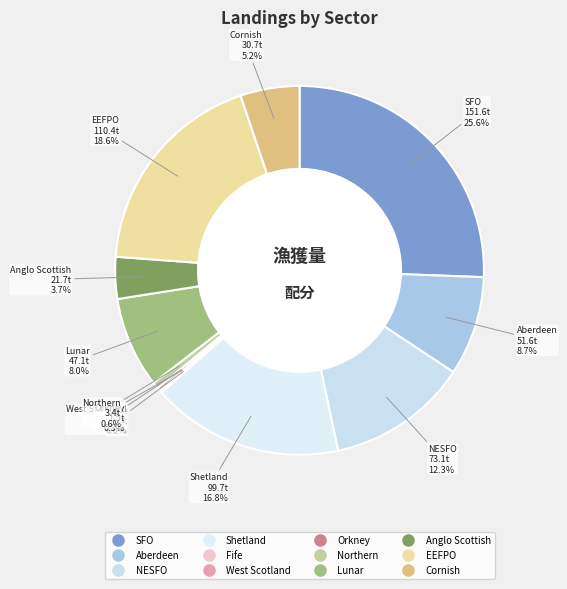

Is it true that Lunar is 8% of the pie?

True